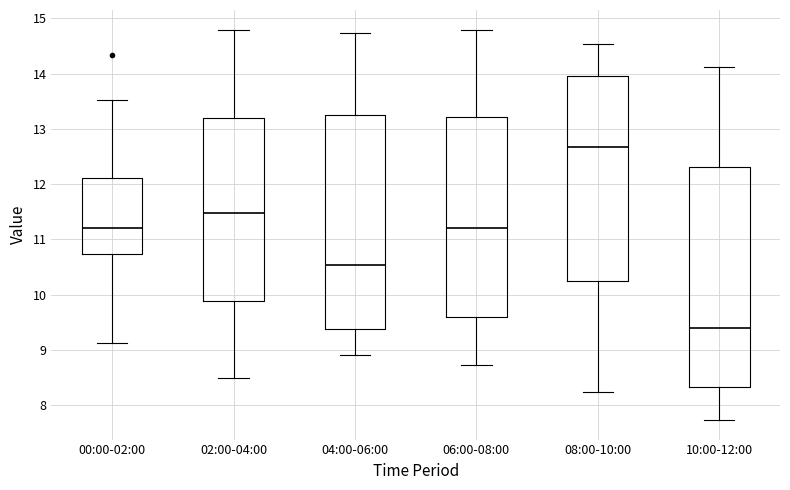

Reading left to right, read every box against the y-axis: the position of its median line, the range the box covers, and the ends of its whiskers. The values are not printed on the chart, so give them approximately, as read against the axis.

00:00-02:00: median 11.2, box 10.7 to 12.1, whiskers 9.1 to 13.5
02:00-04:00: median 11.5, box 9.9 to 13.2, whiskers 8.5 to 14.8
04:00-06:00: median 10.5, box 9.4 to 13.3, whiskers 8.9 to 14.7
06:00-08:00: median 11.2, box 9.6 to 13.2, whiskers 8.7 to 14.8
08:00-10:00: median 12.7, box 10.2 to 14.0, whiskers 8.2 to 14.5
10:00-12:00: median 9.4, box 8.3 to 12.3, whiskers 7.7 to 14.1